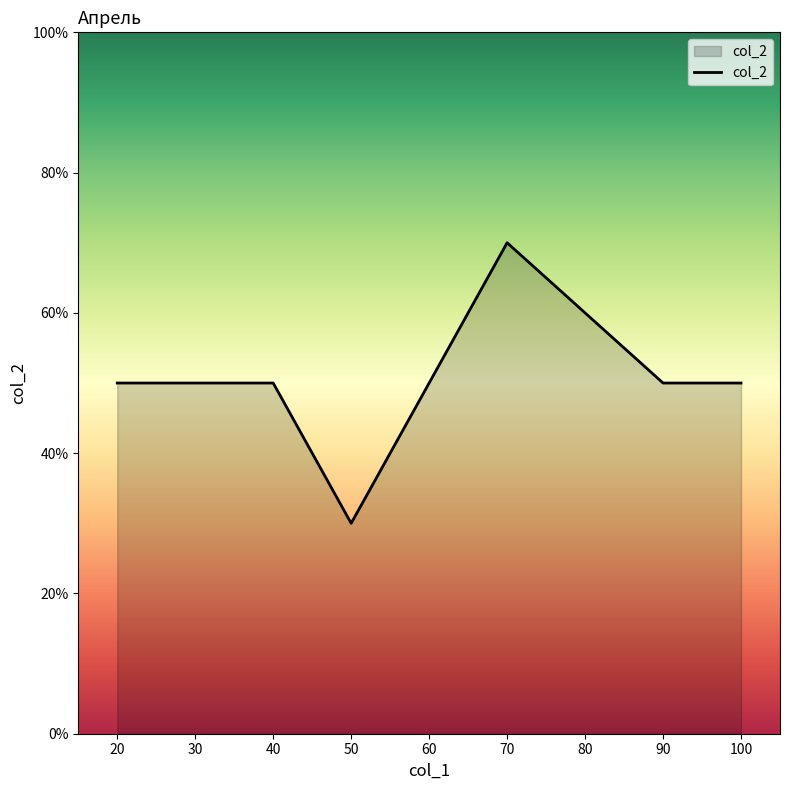

Is this an area chart (filled region under the line)?

Yes